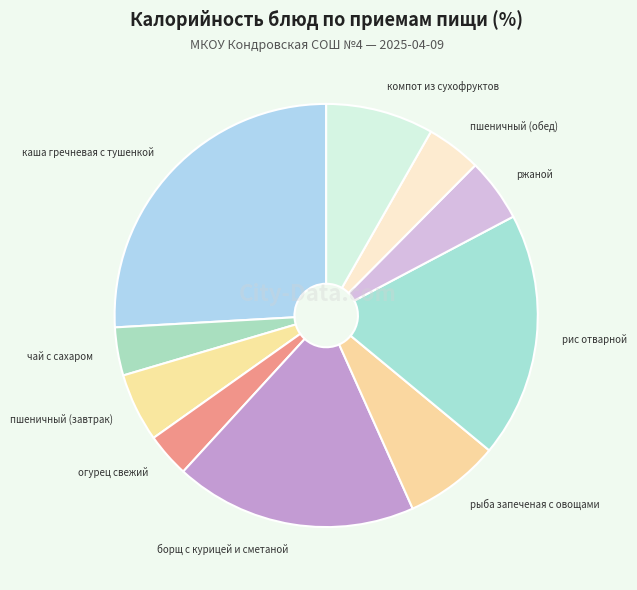

Is борщ с курицей и сметаной the majority of the pie?

No